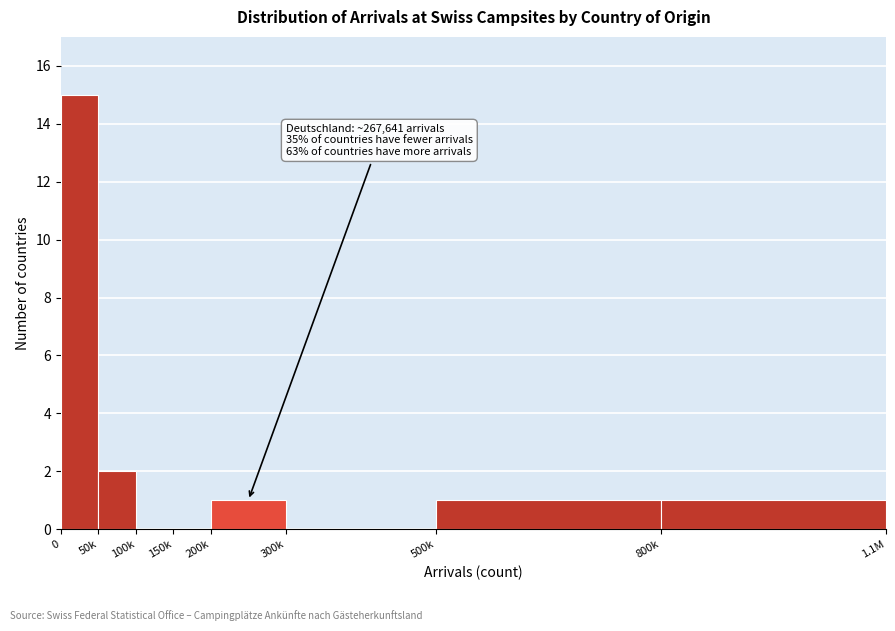

Reading right to left, extract all data points from this chart.

800k=1	500k=1	300k=0	200k=1	150k=0	100k=0	50k=2	0=15